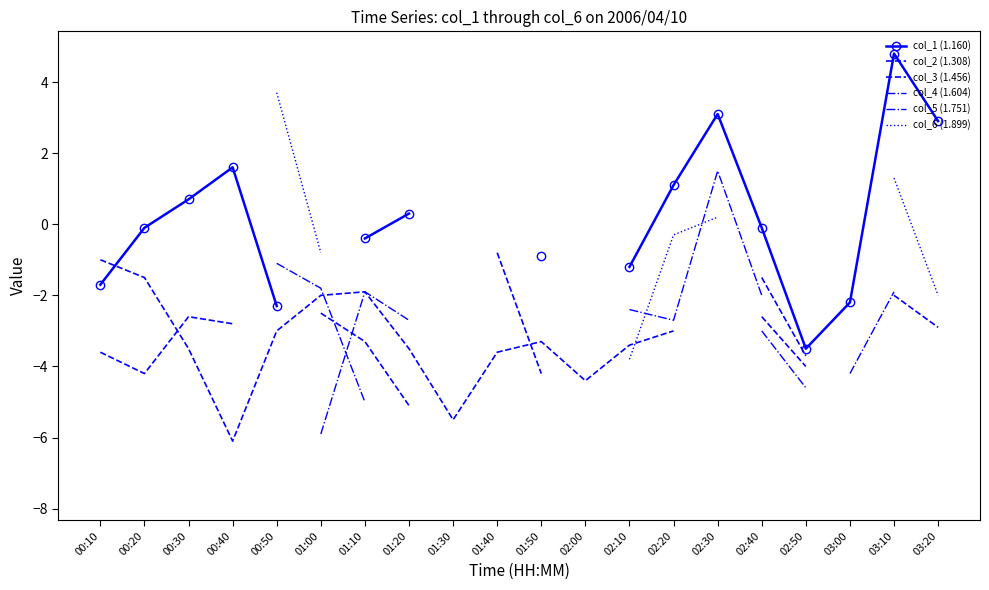

How many values in the col_2 (1.308) series exceed -3?

5